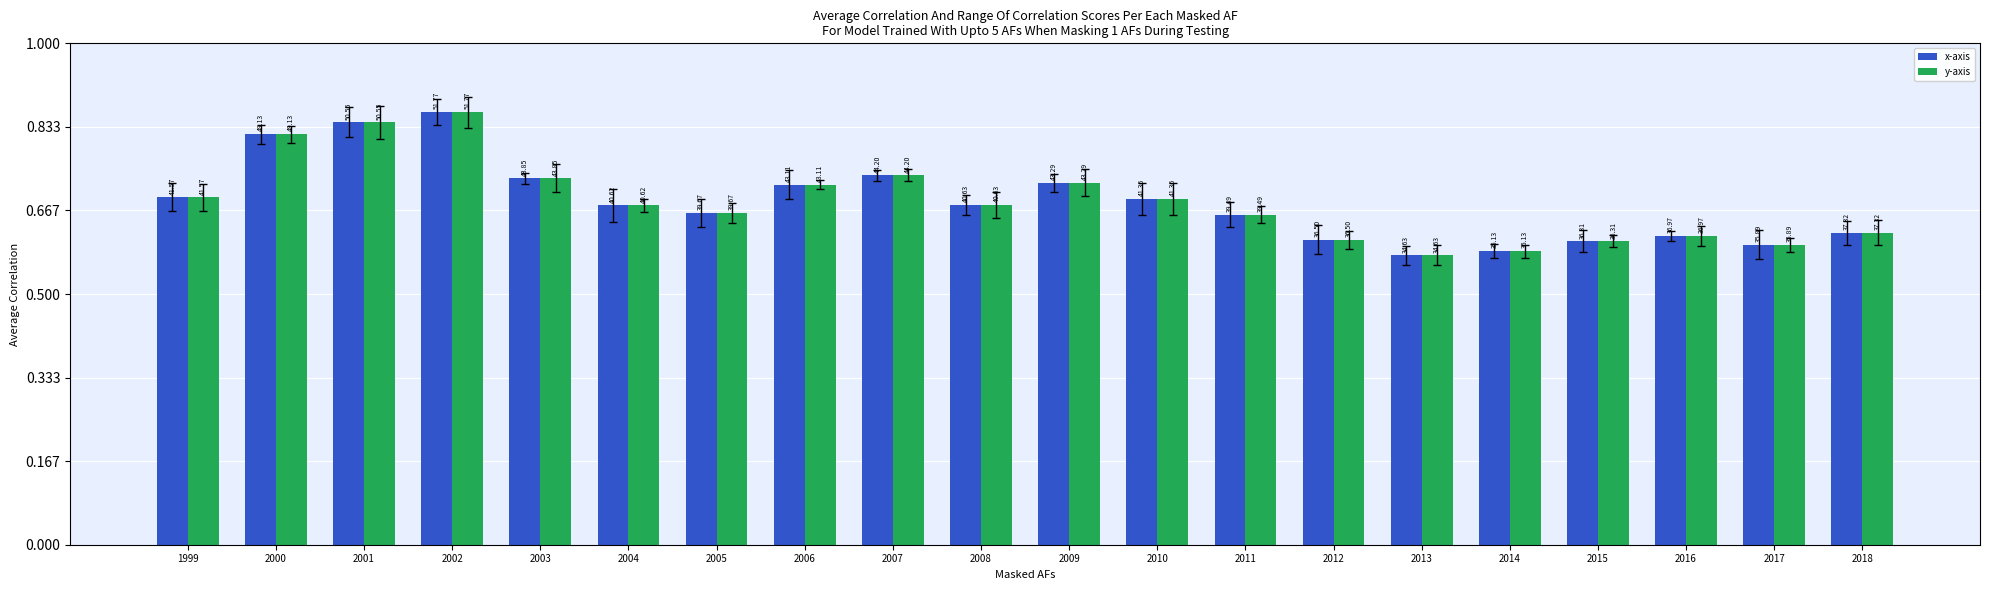

List the series in order of their peak value, highest first.

x-axis, y-axis